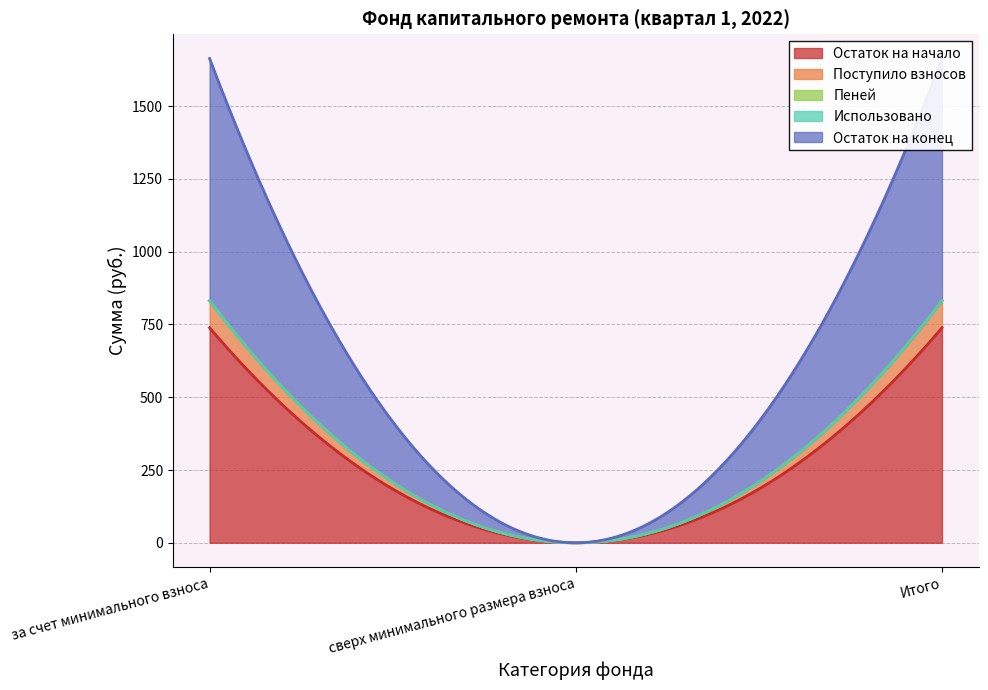

Where does the Поступило взносов series first go above 93?

за счет минимального взноса